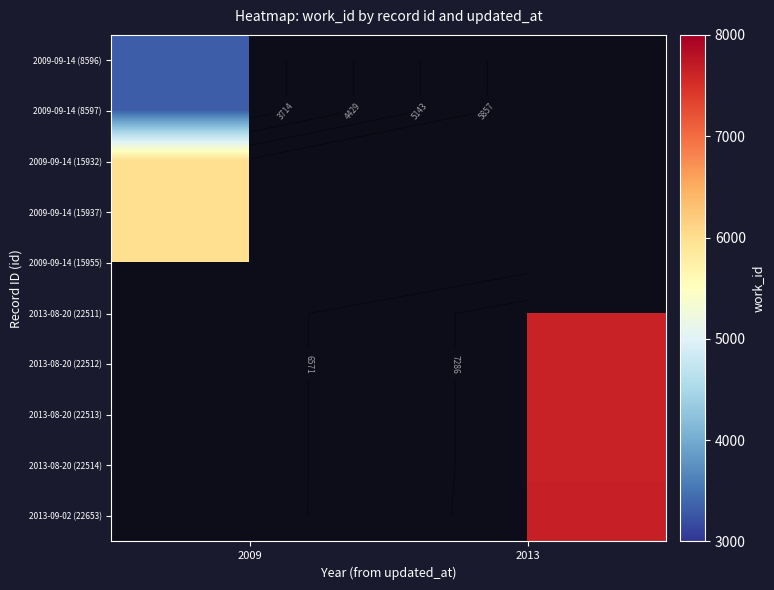

Between 2009 and 2013, which is larger?

2013